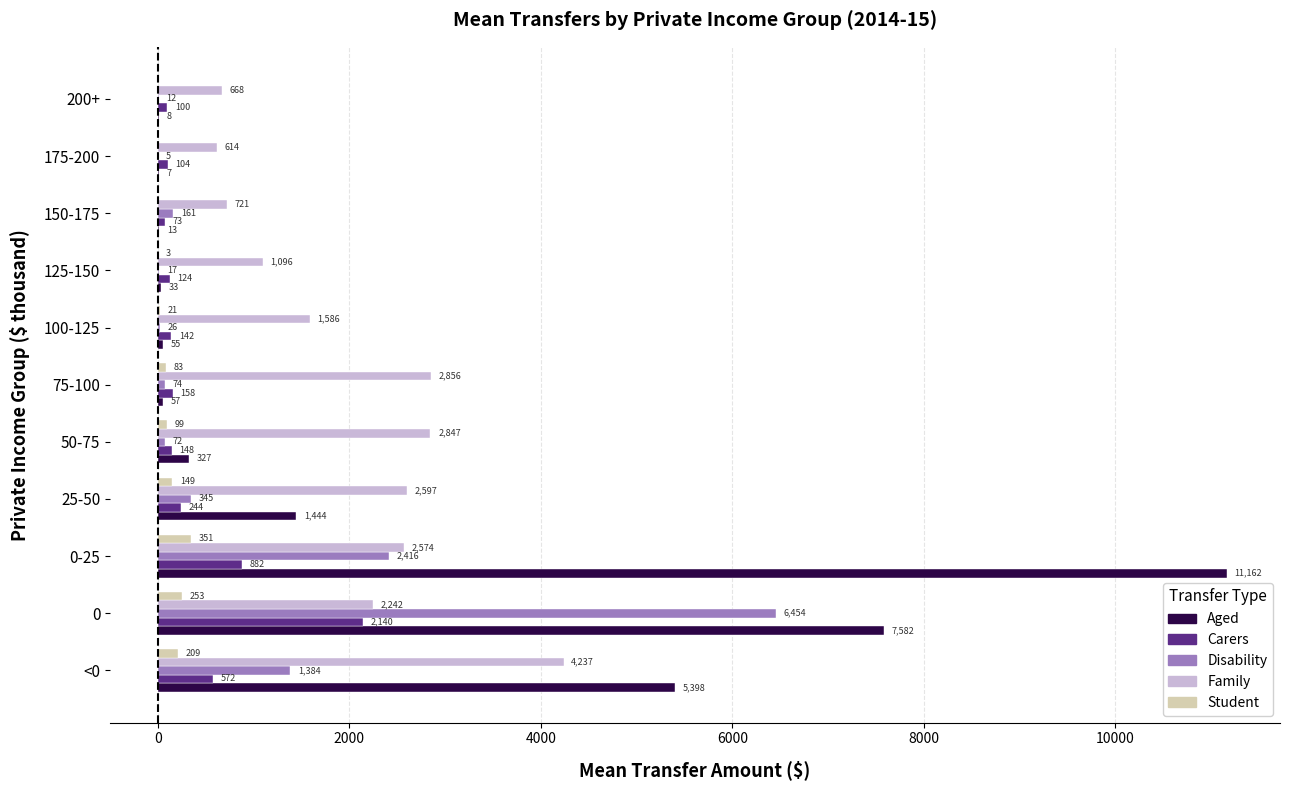

True or false: Disability has a value of 26.5 at 100-125.

True